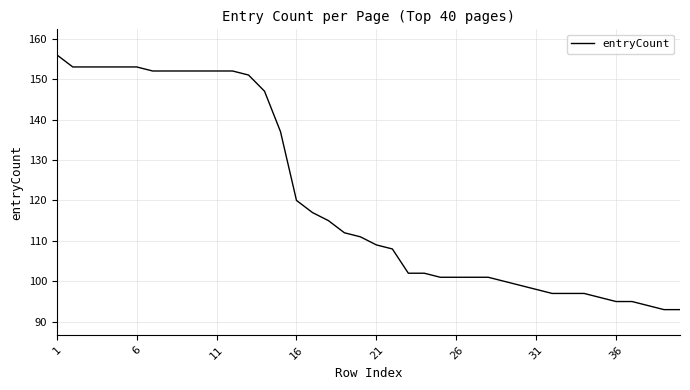

What is the sum of all values?

4822